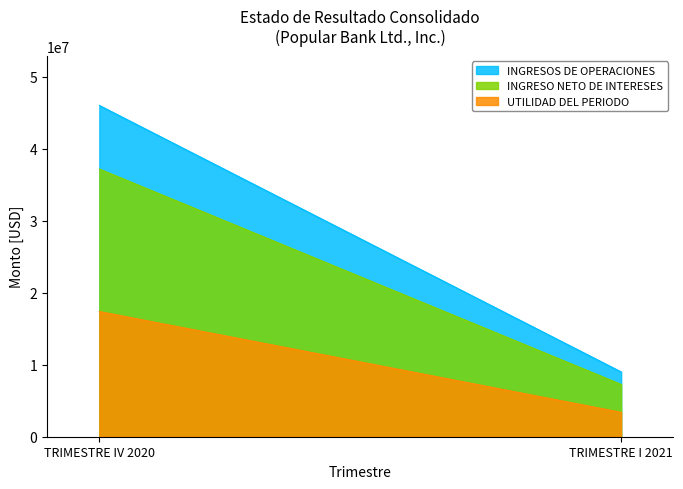

What is the sum of the INGRESO NETO DE INTERESES values at TRIMESTRE IV 2020 and TRIMESTRE I 2021?

44460687.6